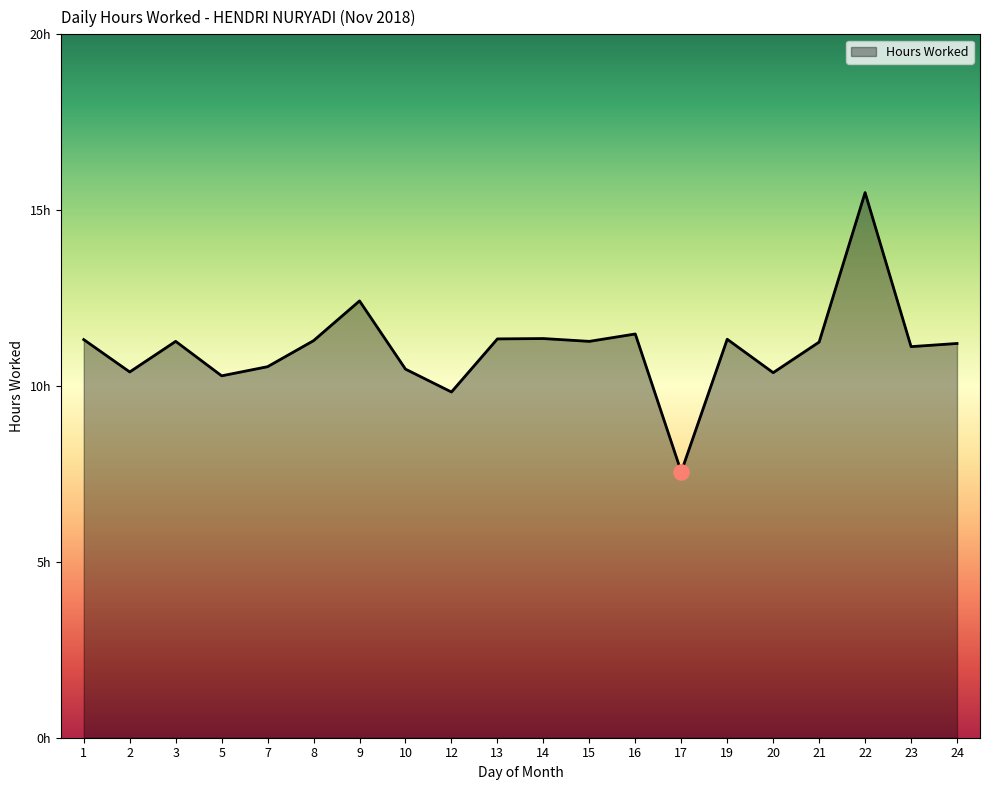

Approximately how many times larger is the value at 7 compared to 13?

0.9